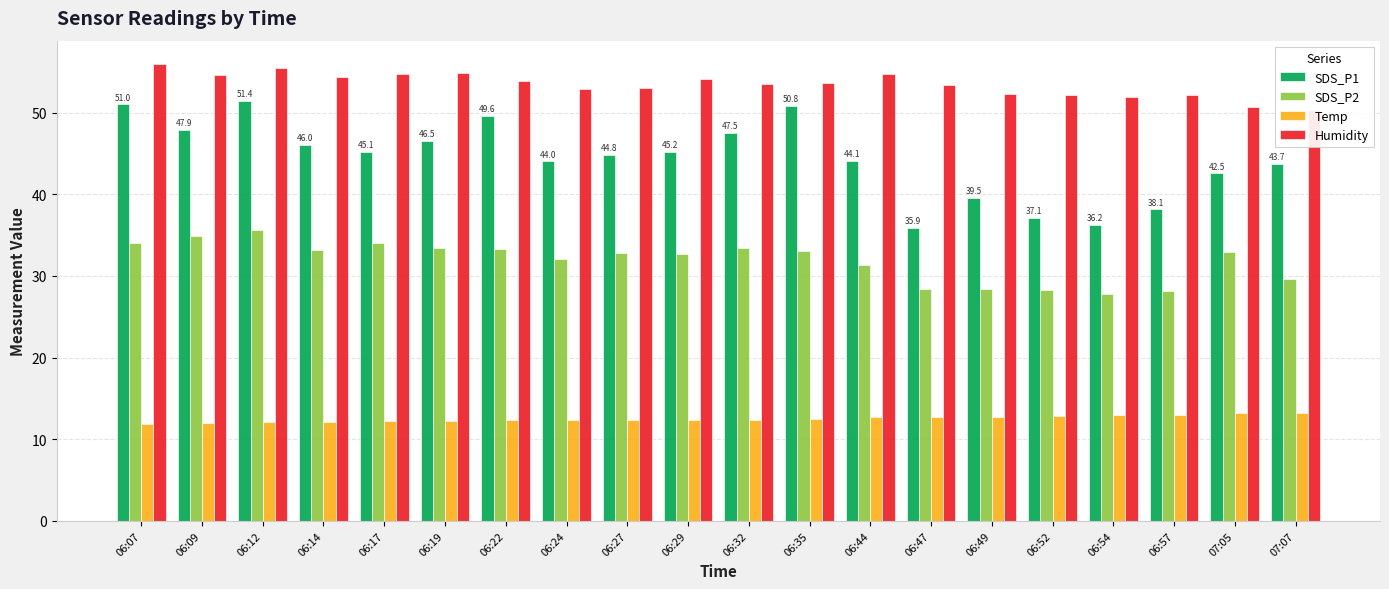

What is the label of the 7th bar from the right?

06:47